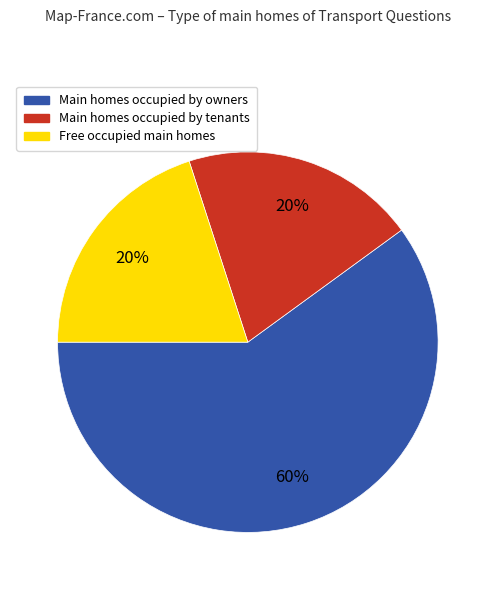

Is there any slice that represents more than half of the pie?

Yes